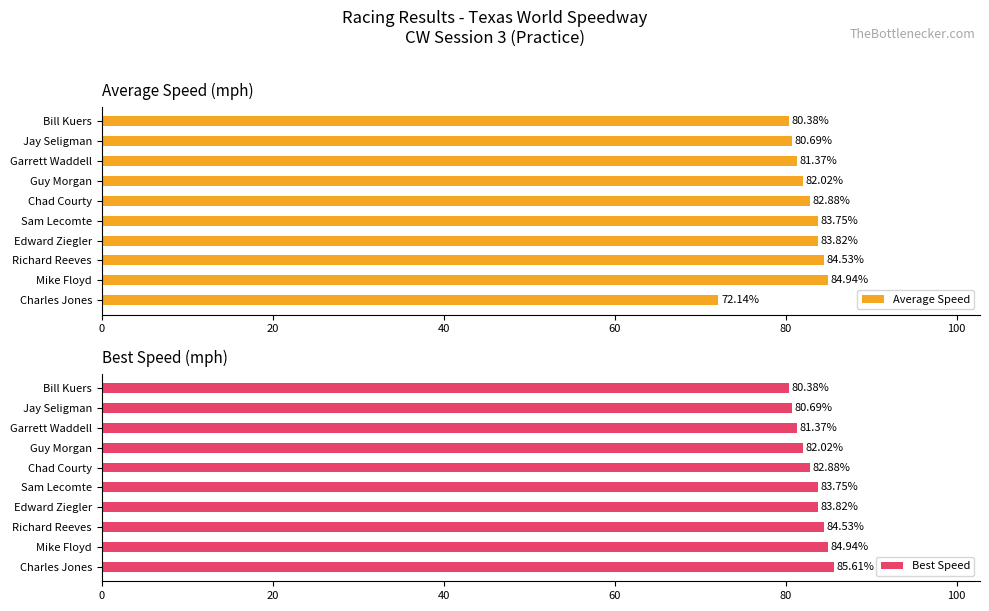

What is the average value of the Average Speed series?

81.7